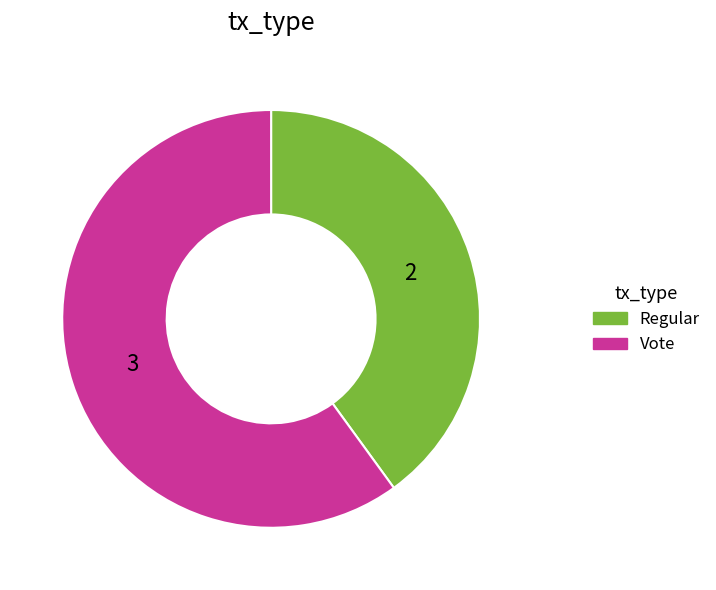

Rank the categories by value from lowest to highest.

Regular, Vote